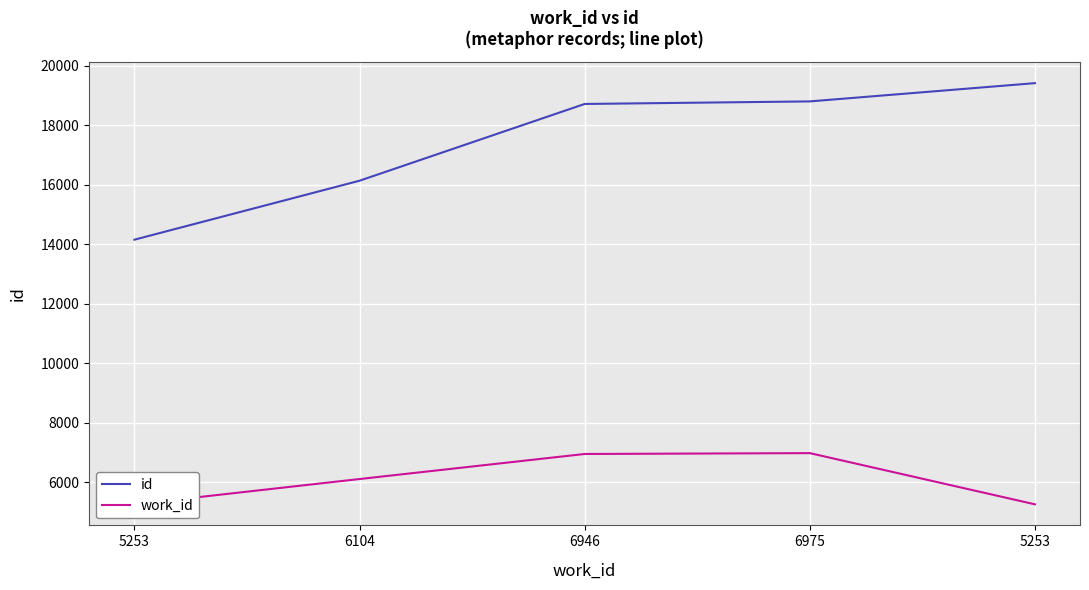

Which category has the lowest value across all series?

5253